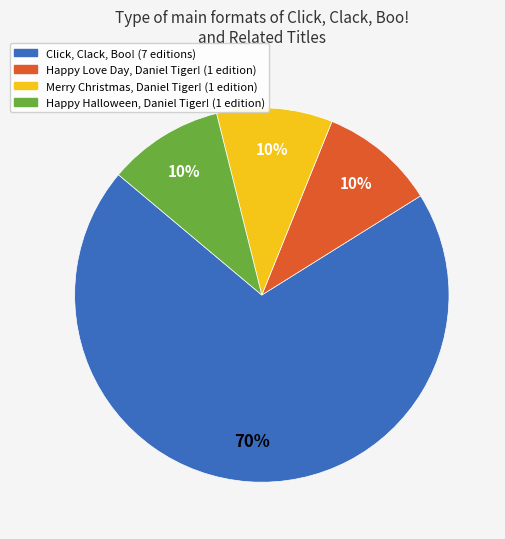

Count the number of slices in the pie.

4